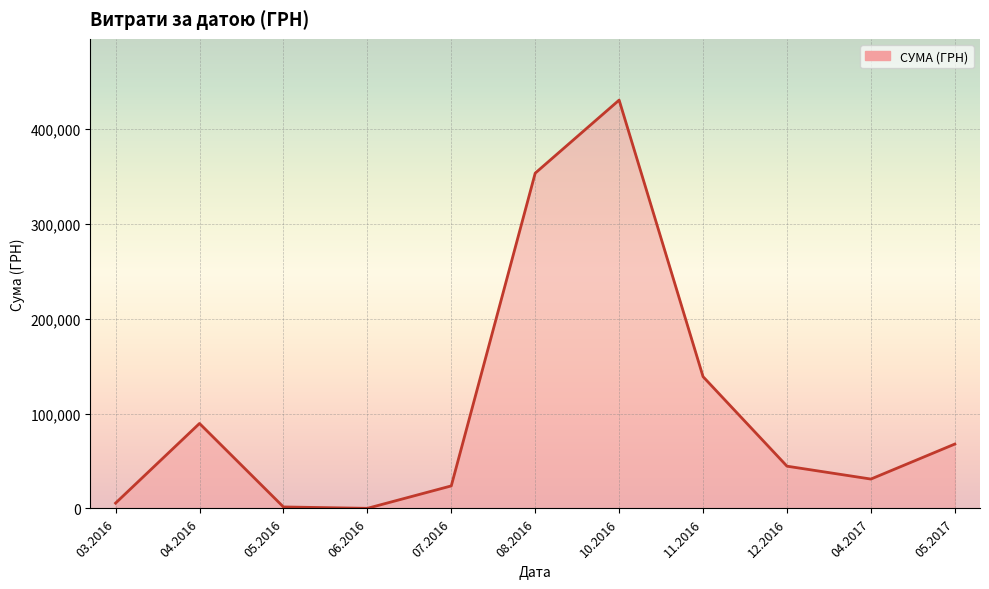

What is the change in value from 10.2016 to 05.2017?

-362546.0